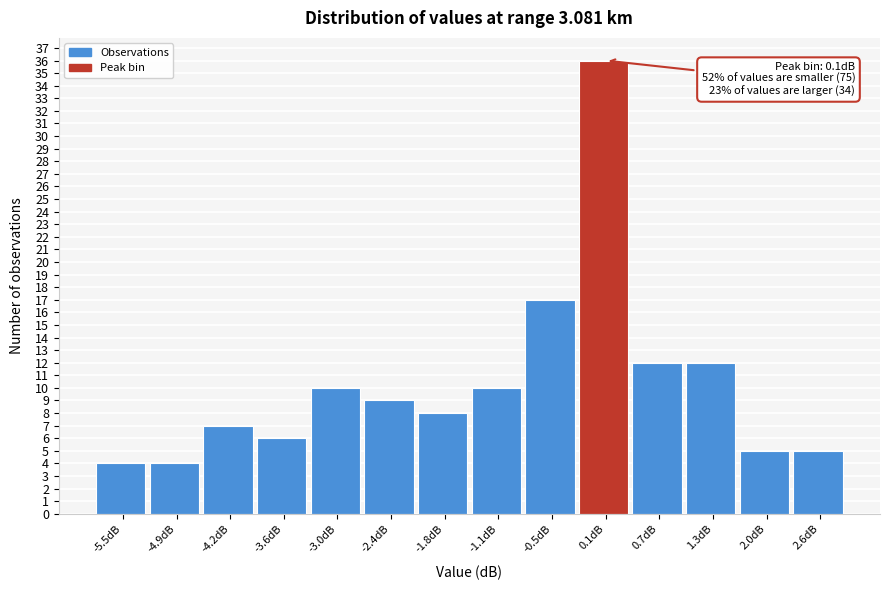

Which range on the x-axis has the tallest bar?

-0.2 to 0.4